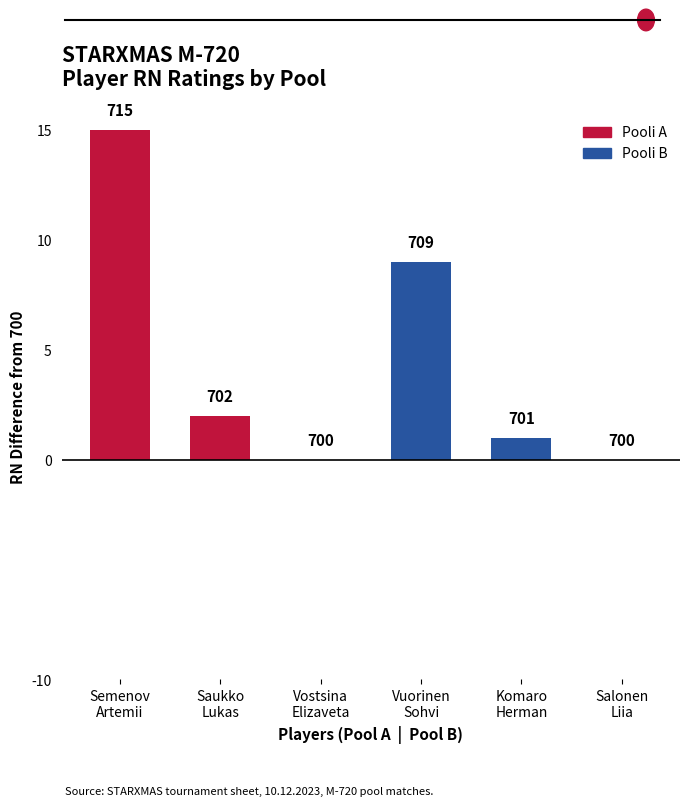

Reading left to right, transcribe all the data shown in this chart.

Semenov
Artemii=15	Saukko
Lukas=2	Vostsina
Elizaveta=0	Vuorinen
Sohvi=9	Komaro
Herman=1	Salonen
Liia=0